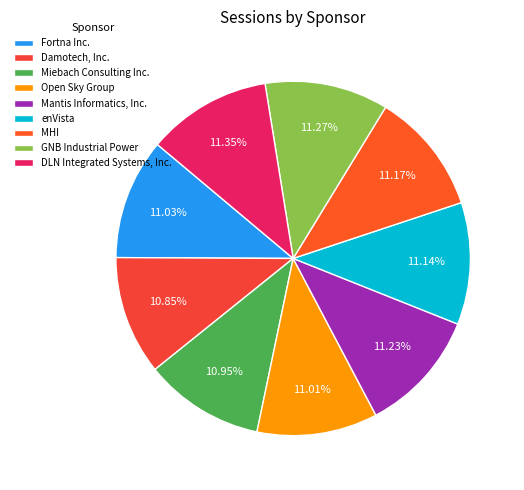

What percentage do Damotech, Inc. and DLN Integrated Systems, Inc. together represent?

22.2%